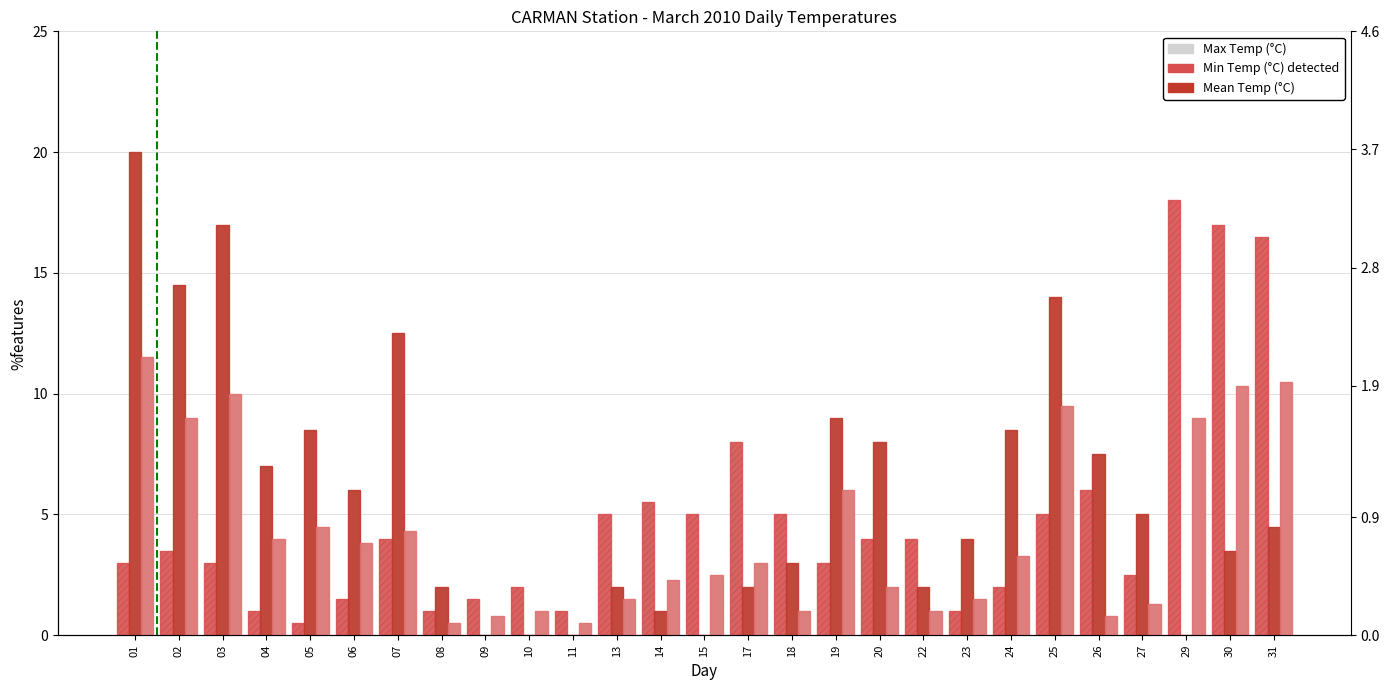

Reading left to right, what are all the values shown in this chart?

Max Temp (°C): 3.0	3.5	3.0	1.0	0.5	1.5	4.0	1.0	1.5	2.0	1.0	5.0	5.5	5.0	8.0	5.0	3.0	4.0	4.0	1.0	2.0	5.0	6.0	2.5	18.0	17.0	16.5
Max Temp (°C) detected: 3.0	3.5	3.0	1.0	0.5	1.5	4.0	1.0	1.5	2.0	1.0	5.0	5.5	5.0	8.0	5.0	3.0	4.0	4.0	1.0	2.0	5.0	6.0	2.5	18.0	17.0	16.5
Min Temp (°C): 20.0	14.5	17.0	7.0	8.5	6.0	12.5	2.0	0.0	0.0	0.0	2.0	1.0	0.0	2.0	3.0	9.0	8.0	2.0	4.0	8.5	14.0	7.5	5.0	0.0	3.5	4.5
Mean Temp (°C): 11.5	9.0	10.0	4.0	4.5	3.8	4.3	0.5	0.8	1.0	0.5	1.5	2.3	2.5	3.0	1.0	6.0	2.0	1.0	1.5	3.3	9.5	0.8	1.3	9.0	10.3	10.5